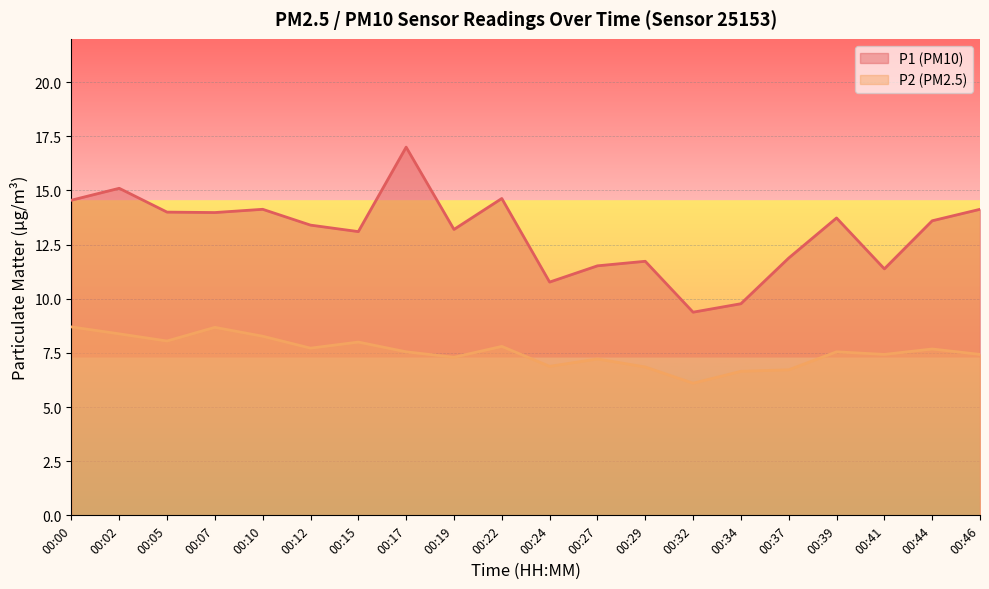

How many values in the P1 series exceed 13?

13